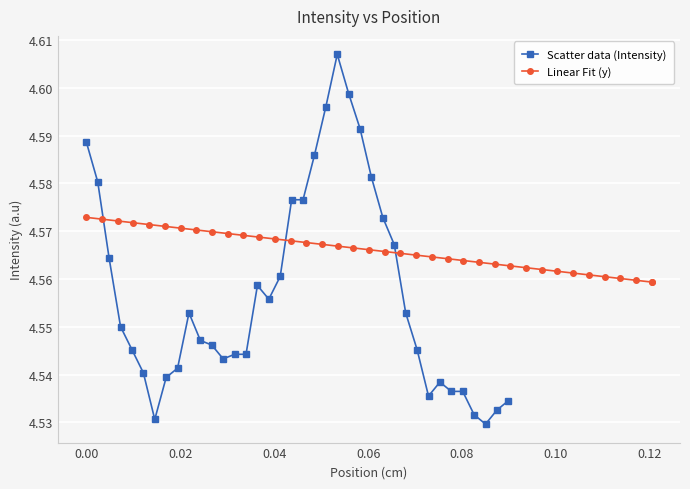

True or false: Scatter data (Intensity) has more than 1 interior local peaks.

True